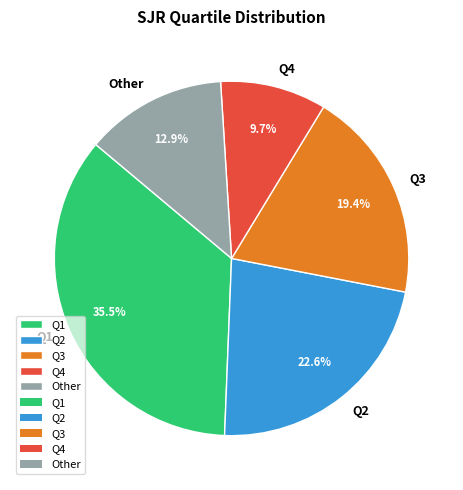

Which slice is the smallest?

Q4